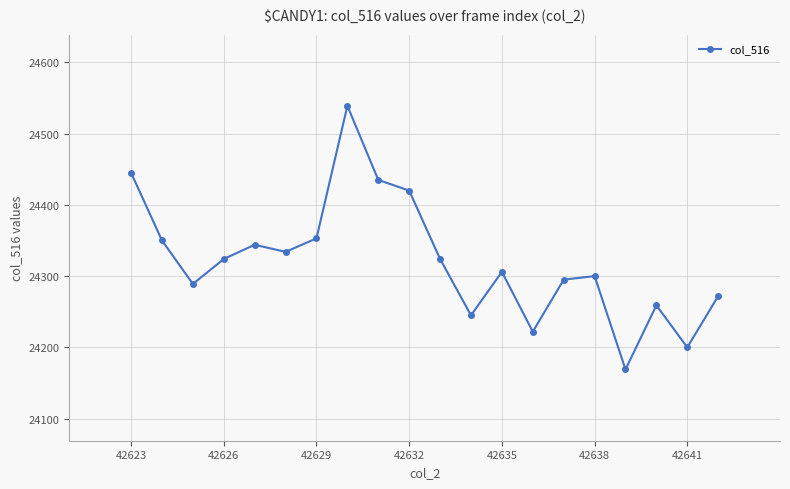

Reading left to right, transcribe all the data shown in this chart.

24445	24350	24289	24324	24344	24334	24353	24539	24435	24420	24324	24245	24306	24222	24295	24300	24169	24259	24200	24272